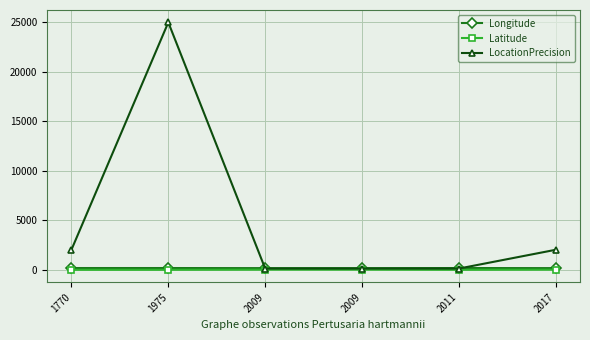

How many values in the LocationPrecision series are below 2000?

3